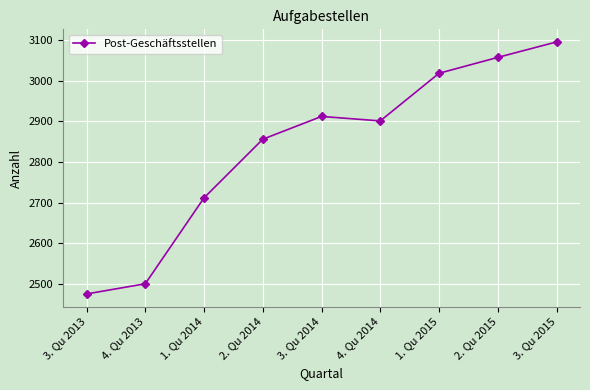

What is the difference between the maximum and minimum values?

619